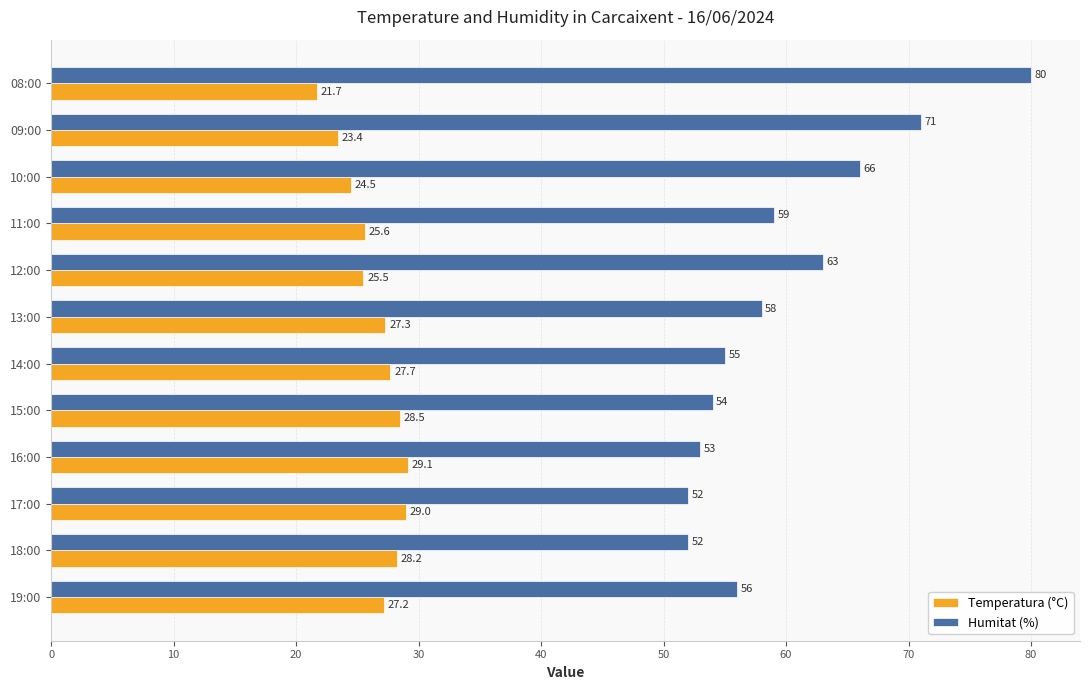

What is the sum of all Temperatura (°C) values?

317.7